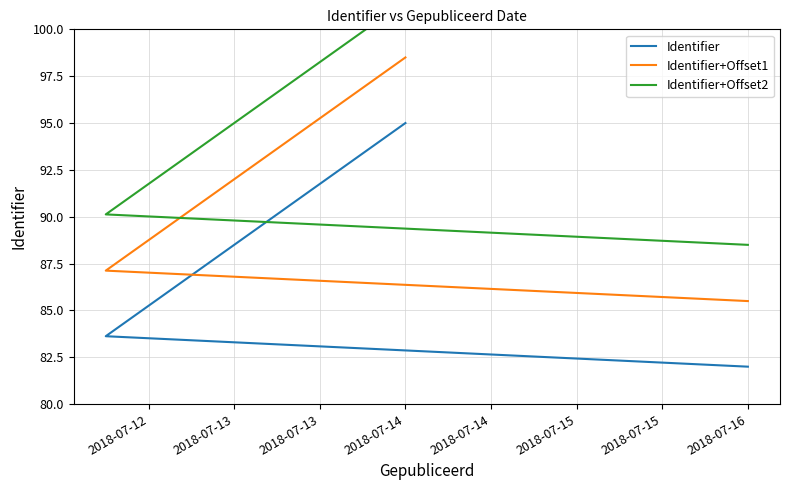

True or false: Identifier+Offset2 has more than 0 interior local peaks.

False